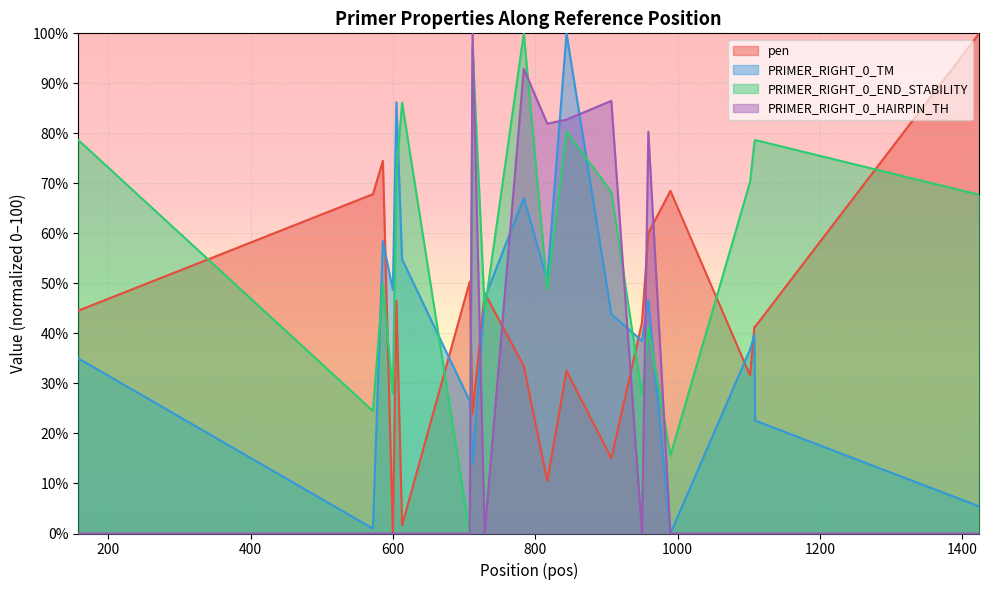

What is the highest value of the PRIMER_RIGHT_0_END_STABILITY series?

100.0